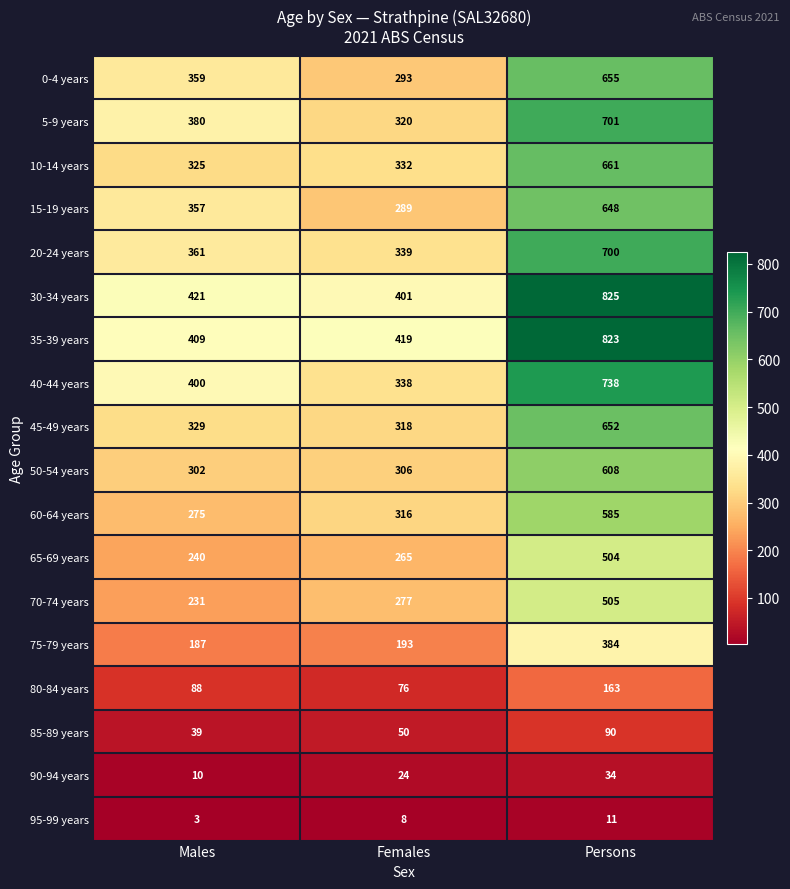

What is the difference between the highest and lowest values at Females?

411